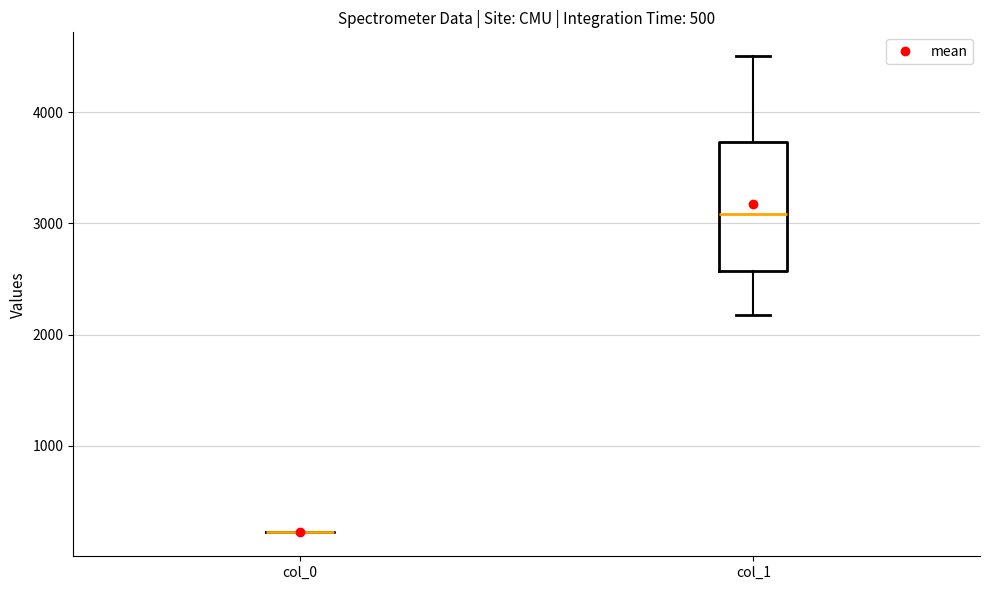

Reading left to right, transcribe this box plot: for each box, give where its median line is, the range the box spans, and where its two whiskers end, as read against the y-axis. The values are not printed on the chart, so give them approximately, as read against the axis.

col_0: box collapsed to a line at 200, whiskers 200 to 200
col_1: median 3100, box 2600 to 3700, whiskers 2200 to 4500